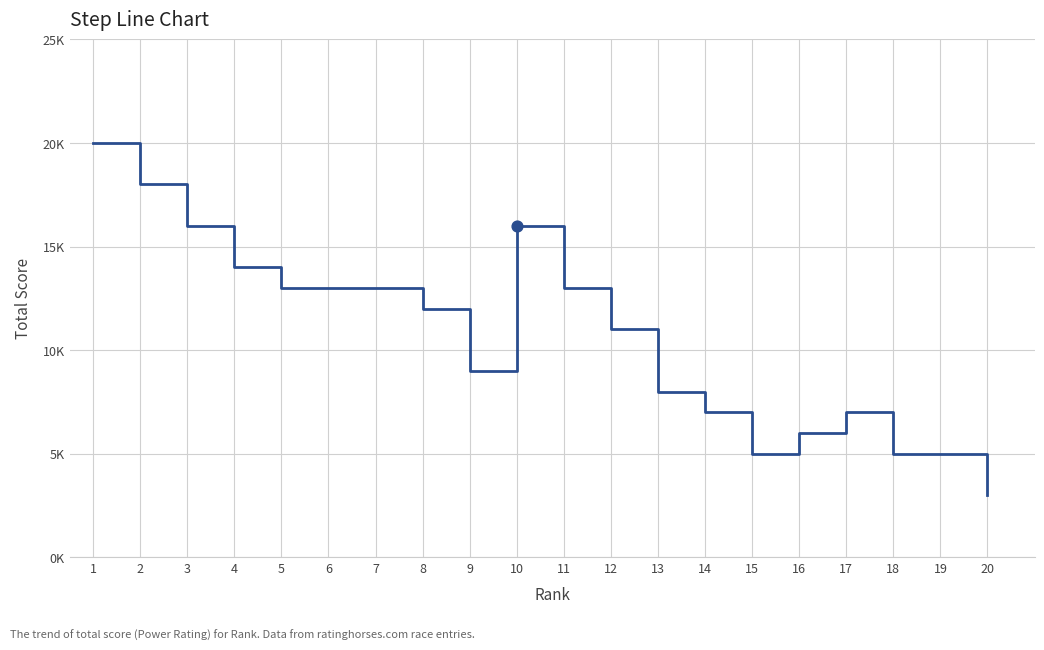

What is the change in value from 9 to 17?

-2